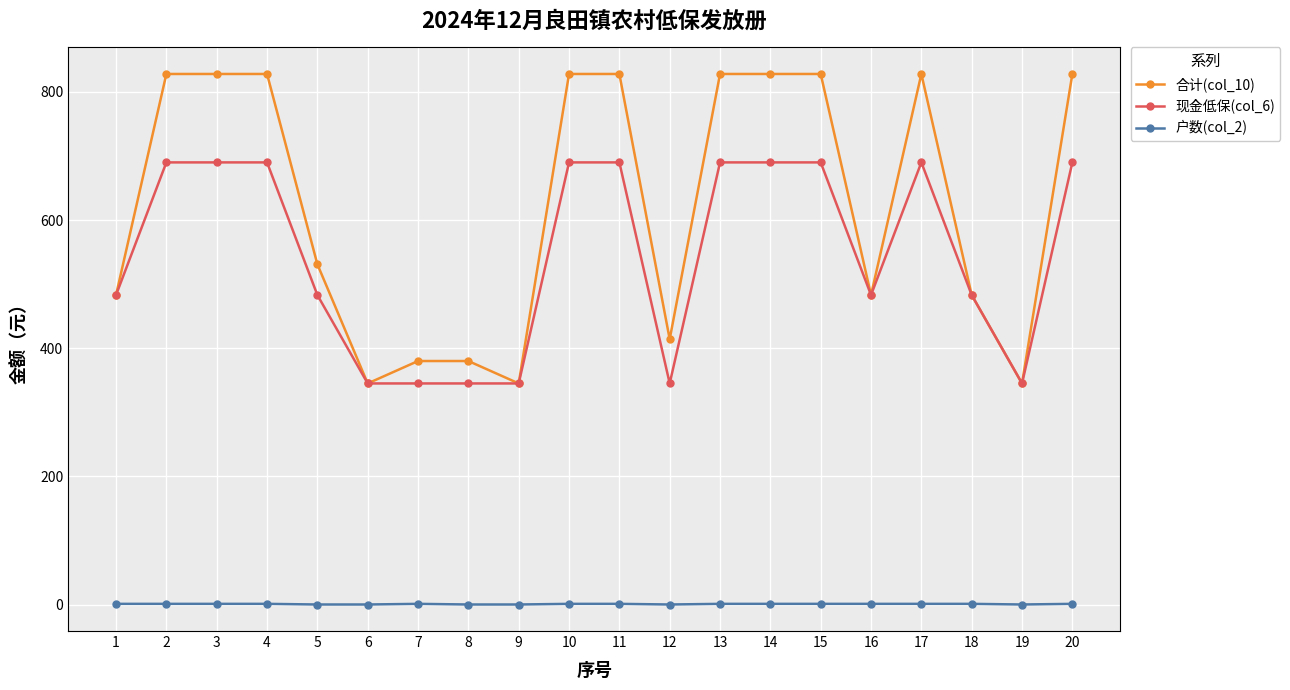

True or false: 现金低保(col_6) and 户数(col_2) cross at least once.

False